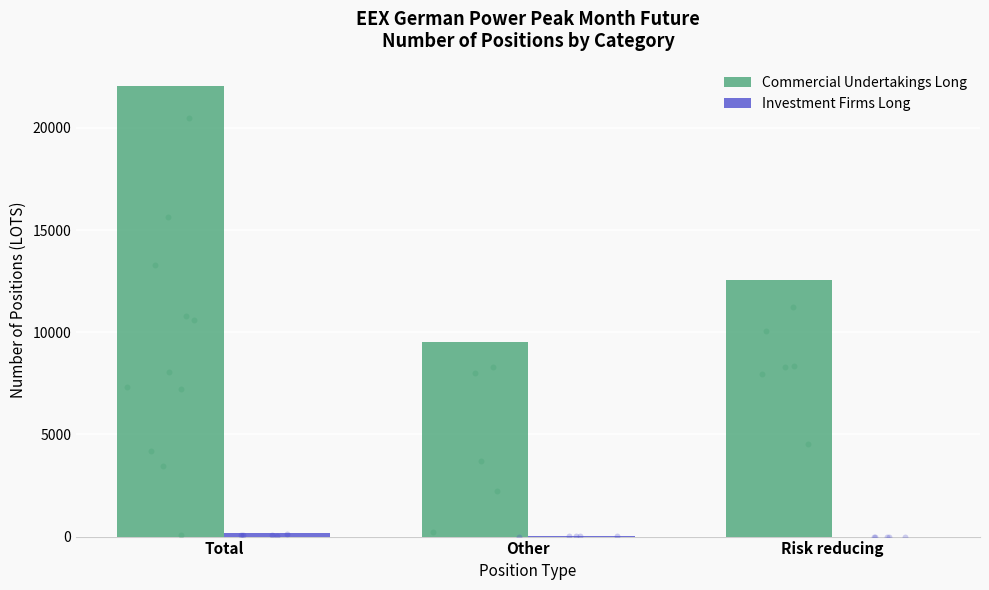

Which series has the widest spread of Y values?

Commercial Undertakings Long